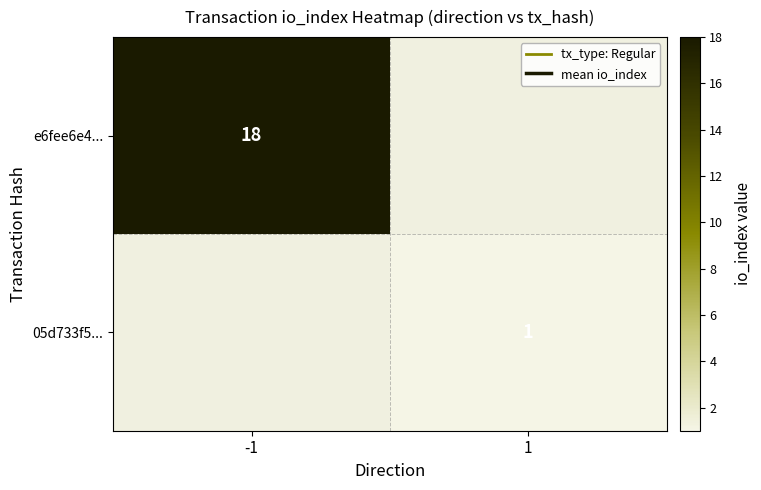

How many data points does each series have?

2